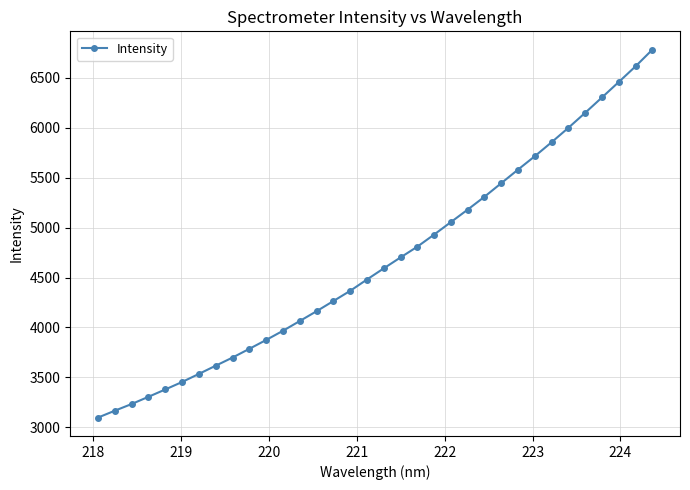

What is the value of the 15th point from the left?

4264.2